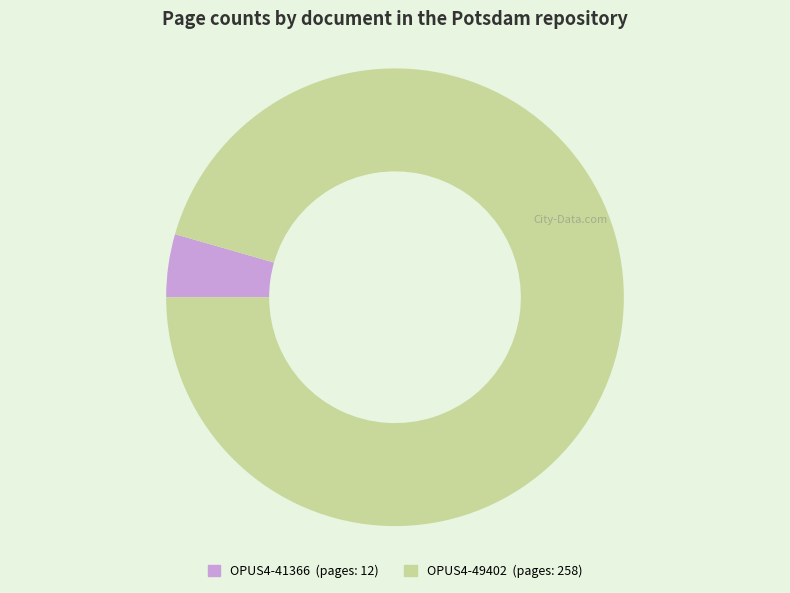

Combined, do OPUS4-49402 and OPUS4-41366 account for over 50%?

Yes